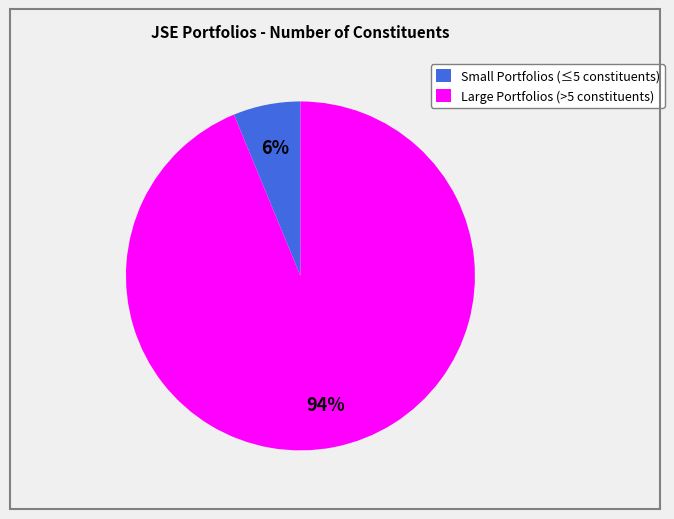

To the nearest percent, what is the average slice percentage?

50%